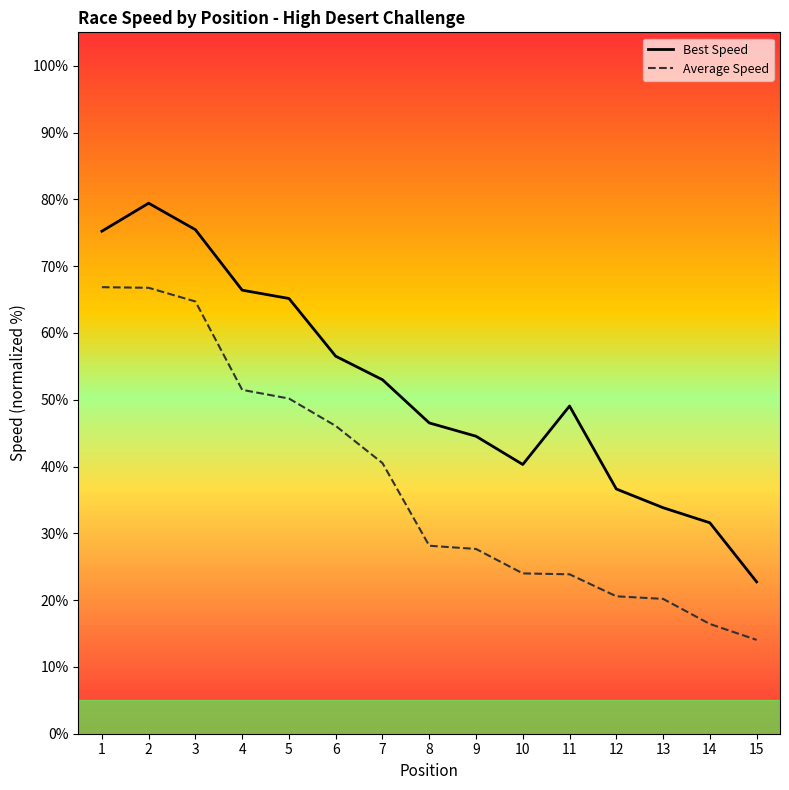

True or false: Average Speed and Best Speed cross at least once.

False